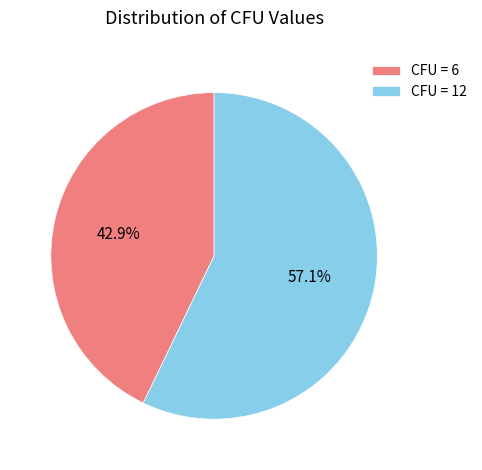

Which has a higher value, CFU = 12 or CFU = 6?

CFU = 12